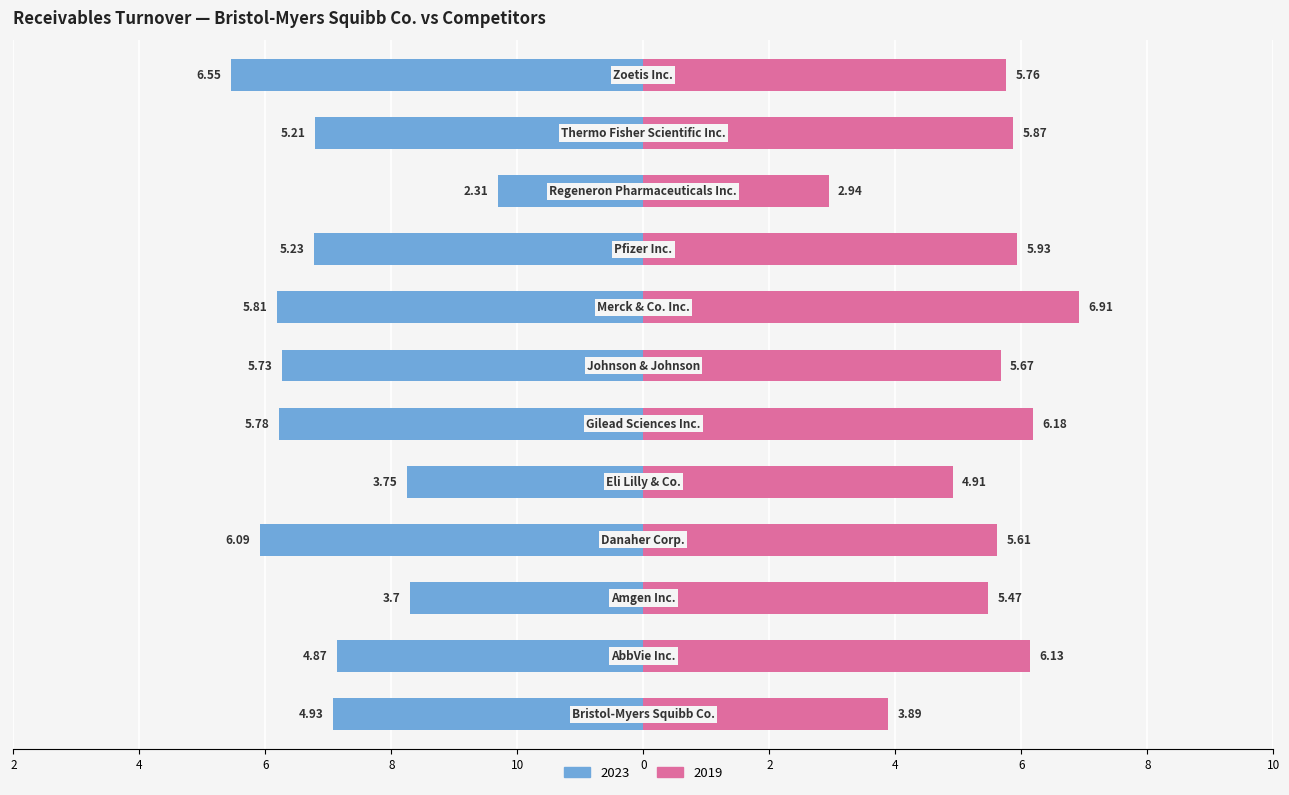

What position from the left is Merck & Co. Inc.?

8